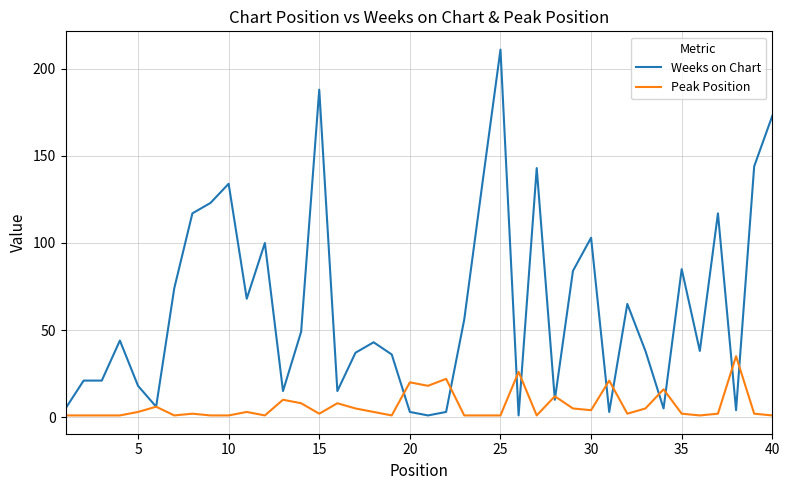

True or false: Peak Position has more than 1 interior local peaks.

True